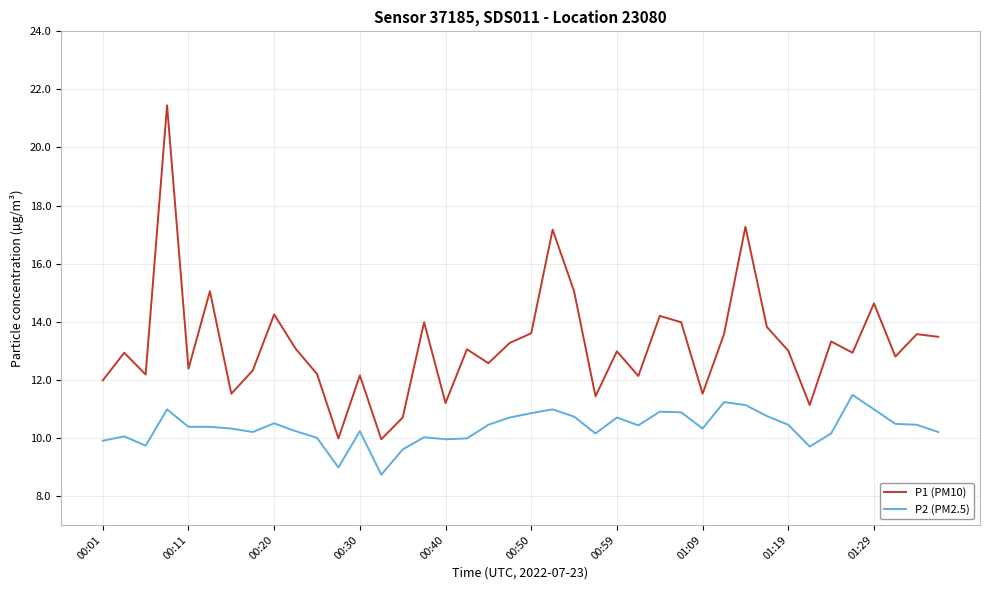

Which series has the largest total across all categories?

P1 (PM10)